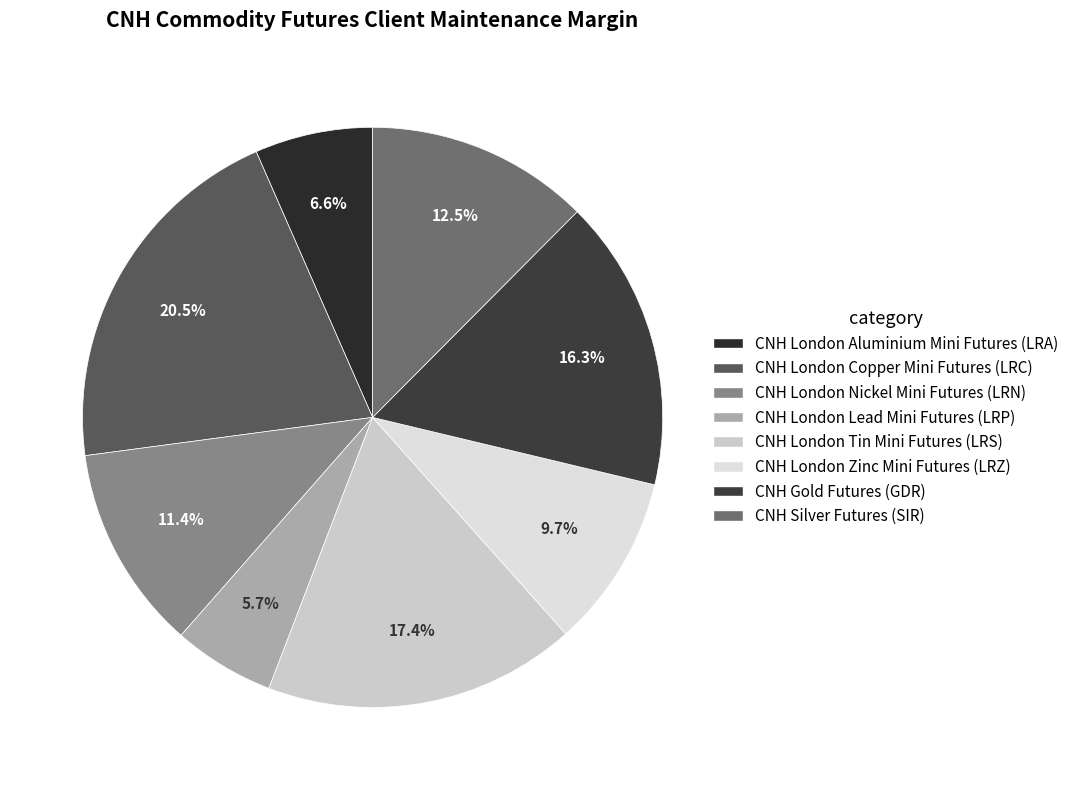

To the nearest percent, what is the average slice percentage?

12%